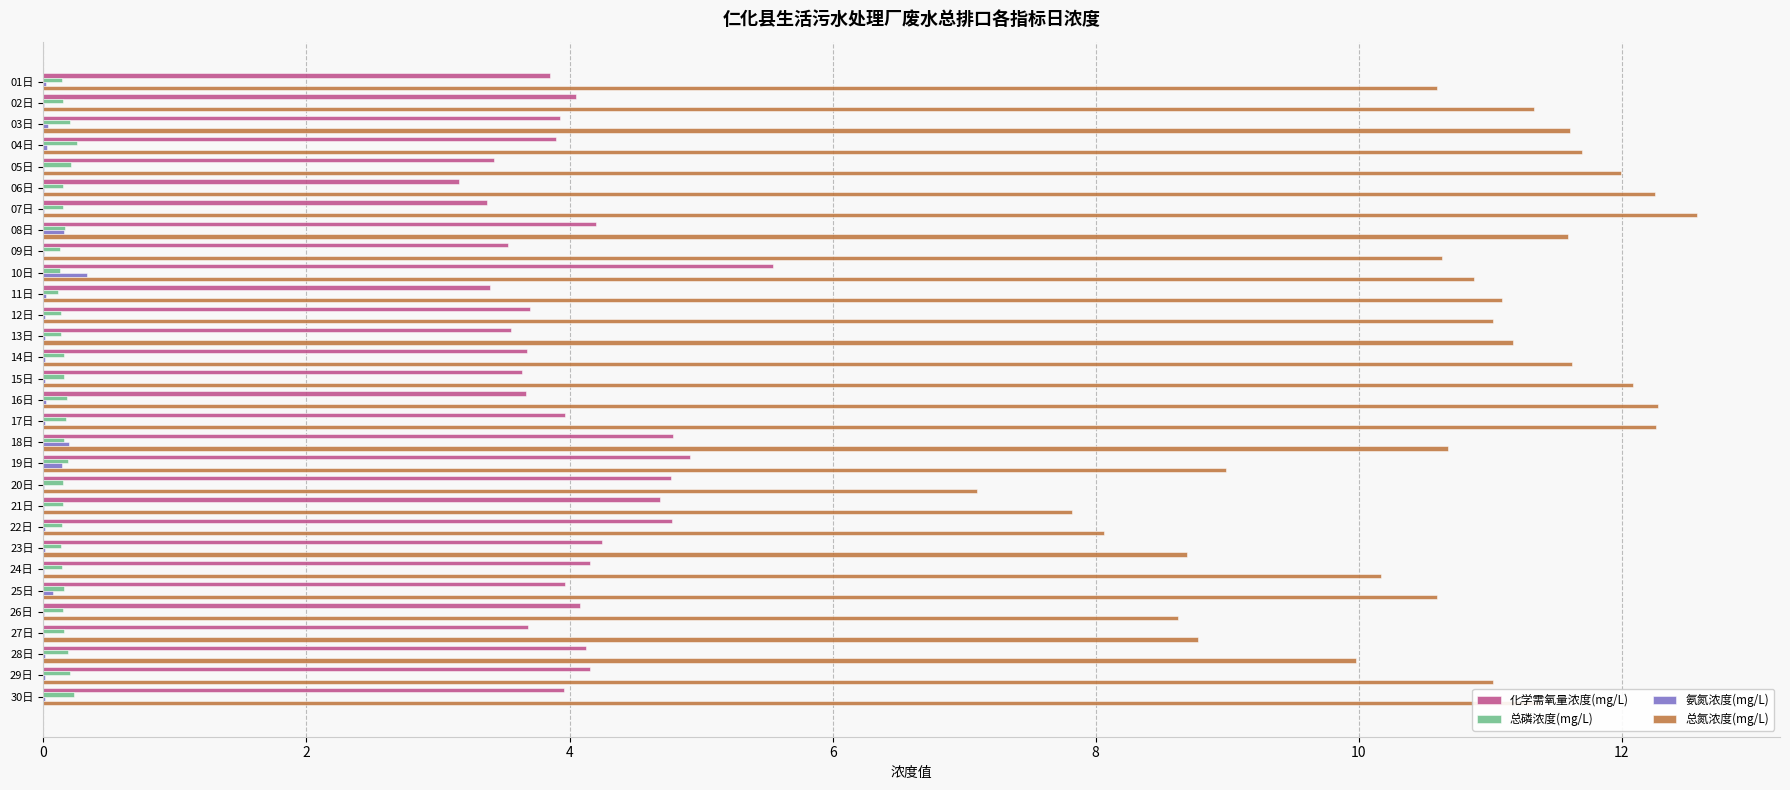

Is the value of 总氮浓度(mg/L) at 09日 greater than the value of 氨氮浓度(mg/L) at 07日?

Yes